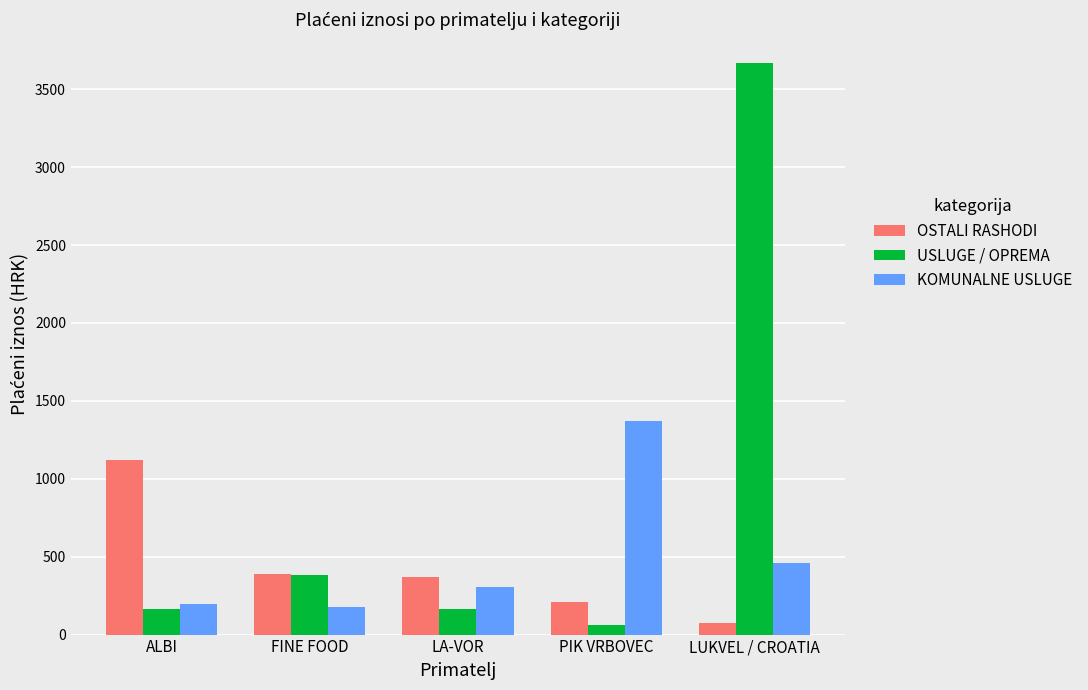

What is the average value of the USLUGE / OPREMA series?

888.4